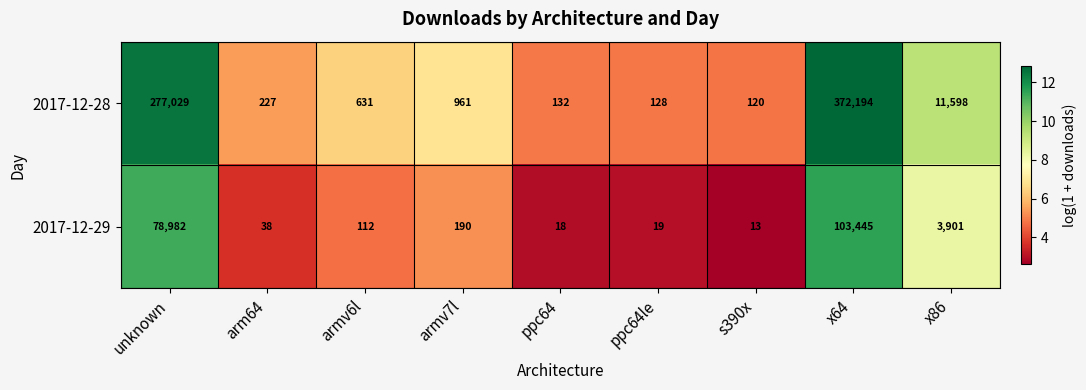

At which label does 2017-12-28 first exceed 631?

unknown